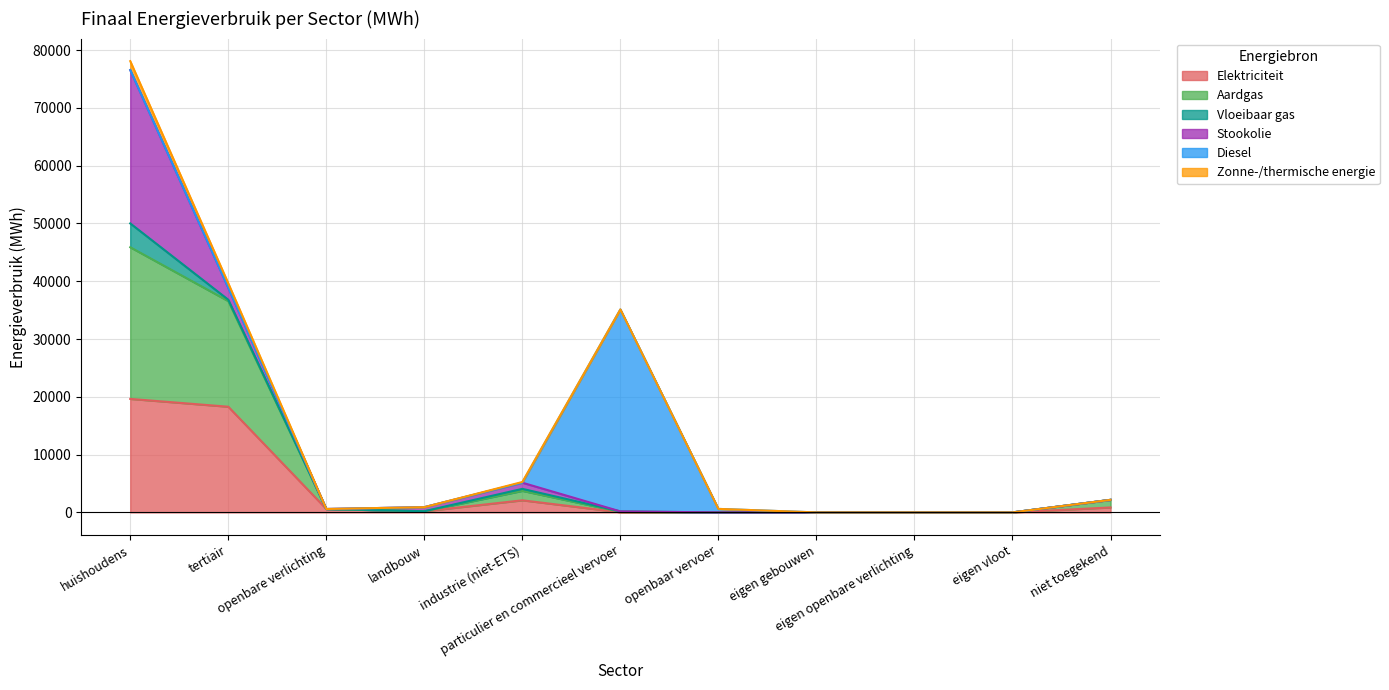

How many interior local peaks does the Elektriciteit series have?

1